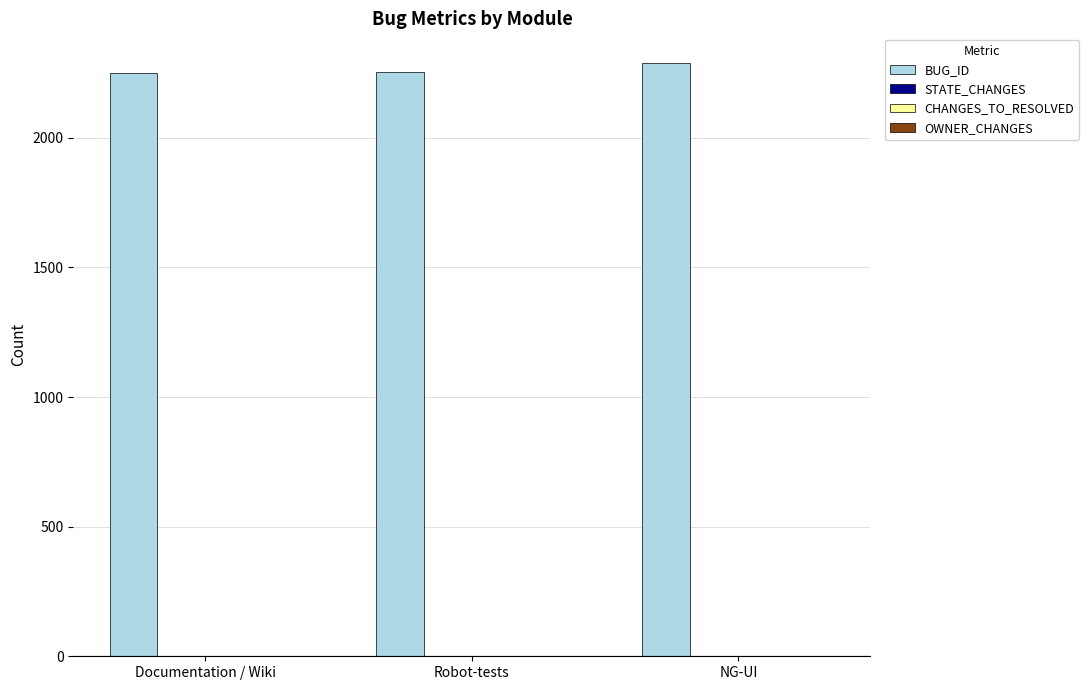

The BUG_ID series shows 2253 at Robot-tests. True or false?

True